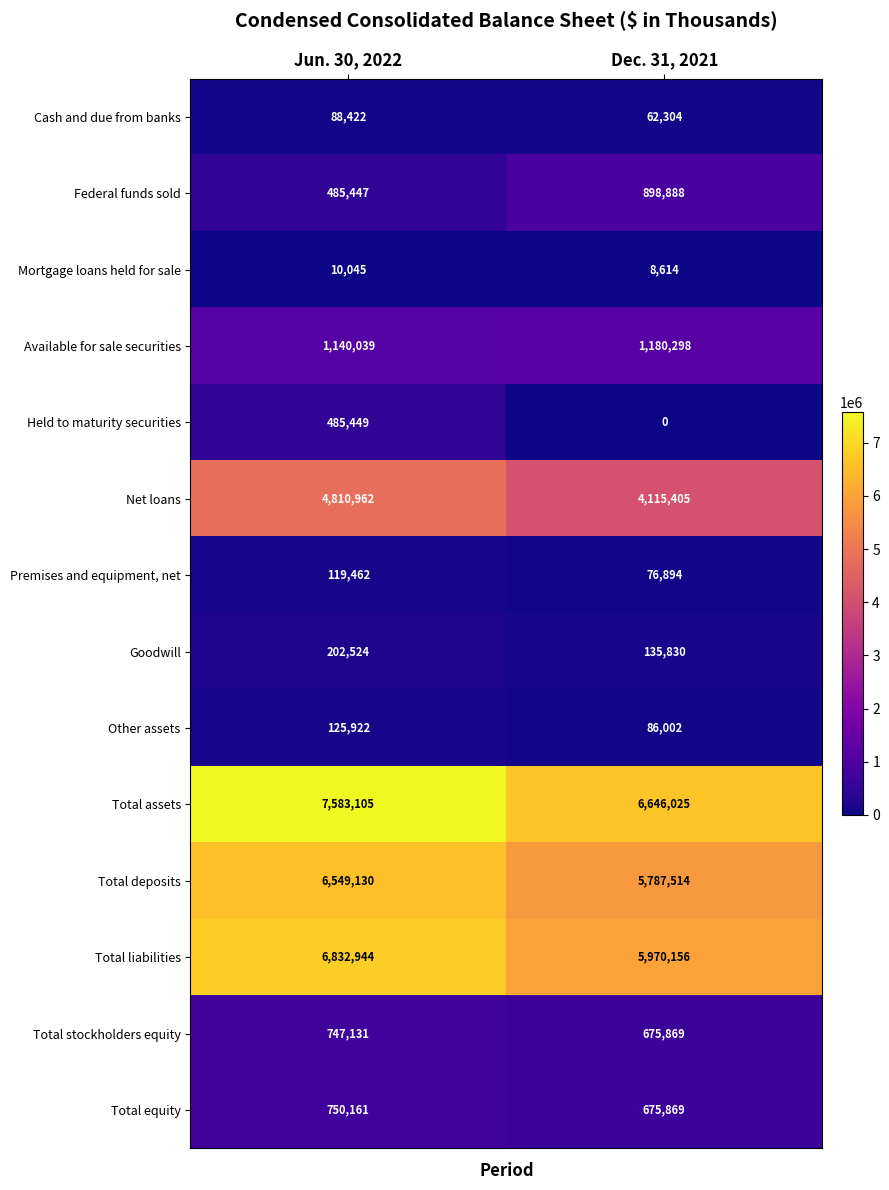

What value does the Total equity series have at Dec. 31, 2021?

675869